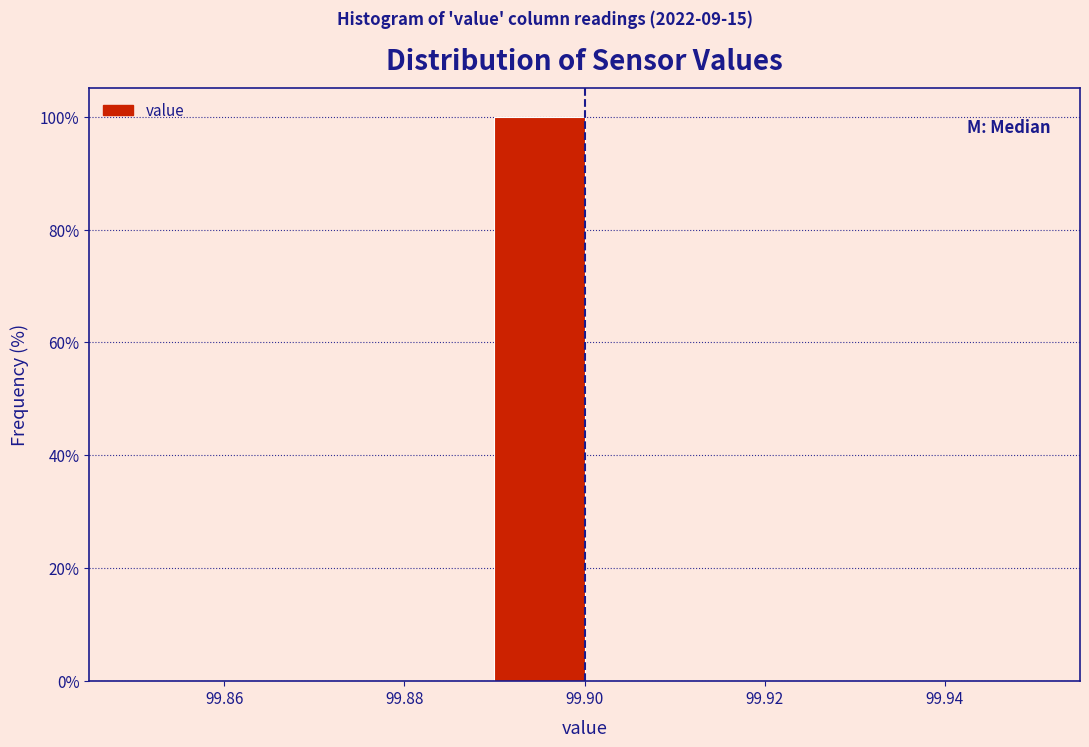

Reading left to right, list every bar in this chart as the range it spans on the x-axis followed by its height. The values are not printed on the chart, so give them approximately, as read against the axis.

99.85 to 99.86: 0
99.86 to 99.87: 0
99.87 to 99.88: 0
99.88 to 99.89: 0
99.89 to 99.90: 100
99.90 to 99.91: 0
99.91 to 99.92: 0
99.92 to 99.93: 0
99.93 to 99.94: 0
99.94 to 99.95: 0